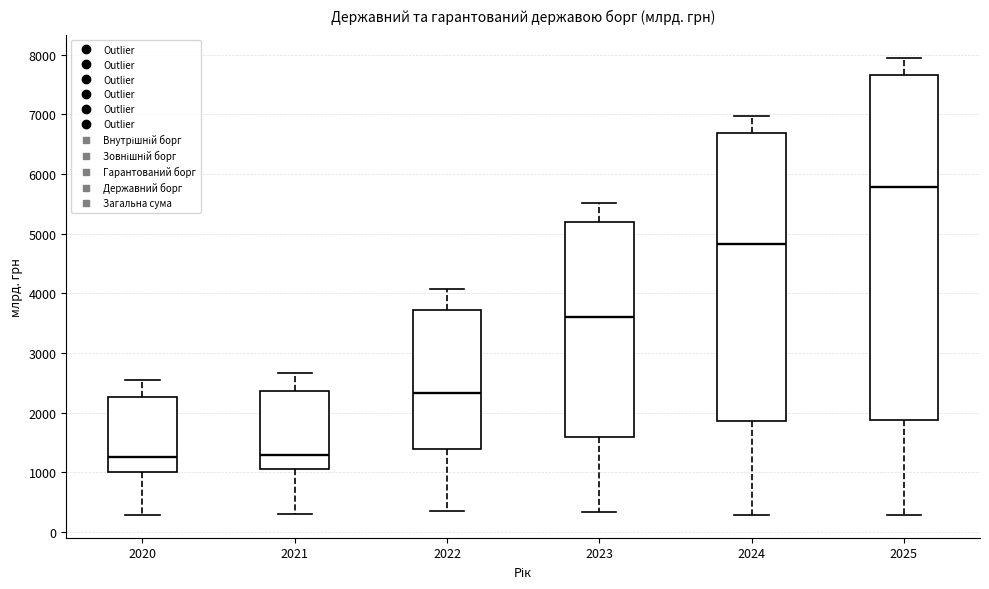

Reading left to right, read every box against the y-axis: the position of its median line, the range the box covers, and the ends of its whiskers. The values are not printed on the chart, so give them approximately, as read against the axis.

2020: median 1300, box 1000 to 2300, whiskers 300 to 2600
2021: median 1300, box 1100 to 2400, whiskers 300 to 2700
2022: median 2300, box 1400 to 3700, whiskers 400 to 4100
2023: median 3600, box 1600 to 5200, whiskers 300 to 5500
2024: median 4800, box 1900 to 6700, whiskers 300 to 7000
2025: median 5800, box 1900 to 7700, whiskers 300 to 7900